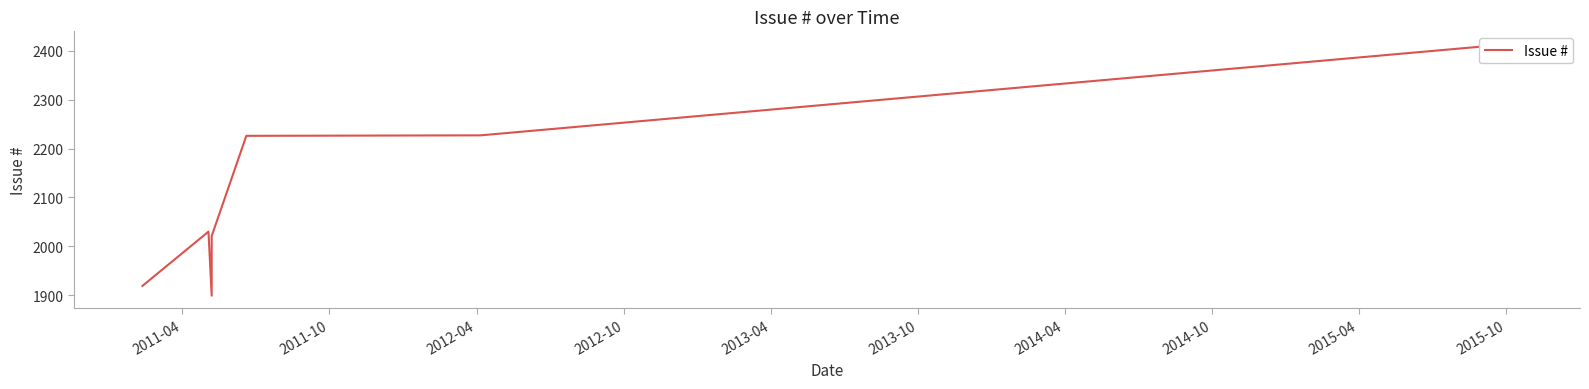

How many values are below 2030?

3